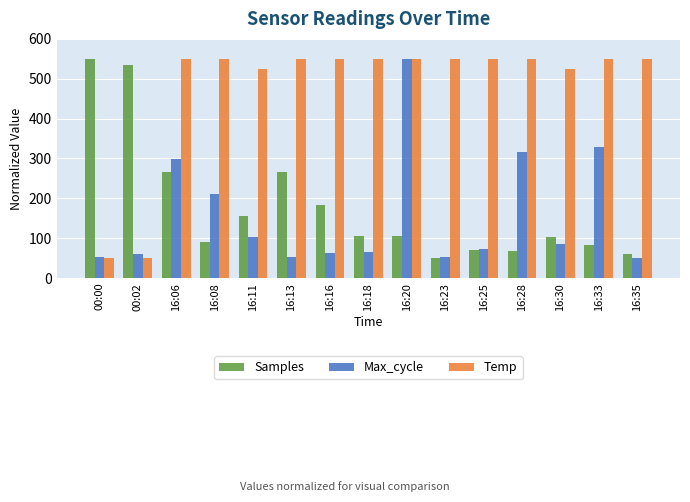

What is the label of the 12th bar from the right?

16:08